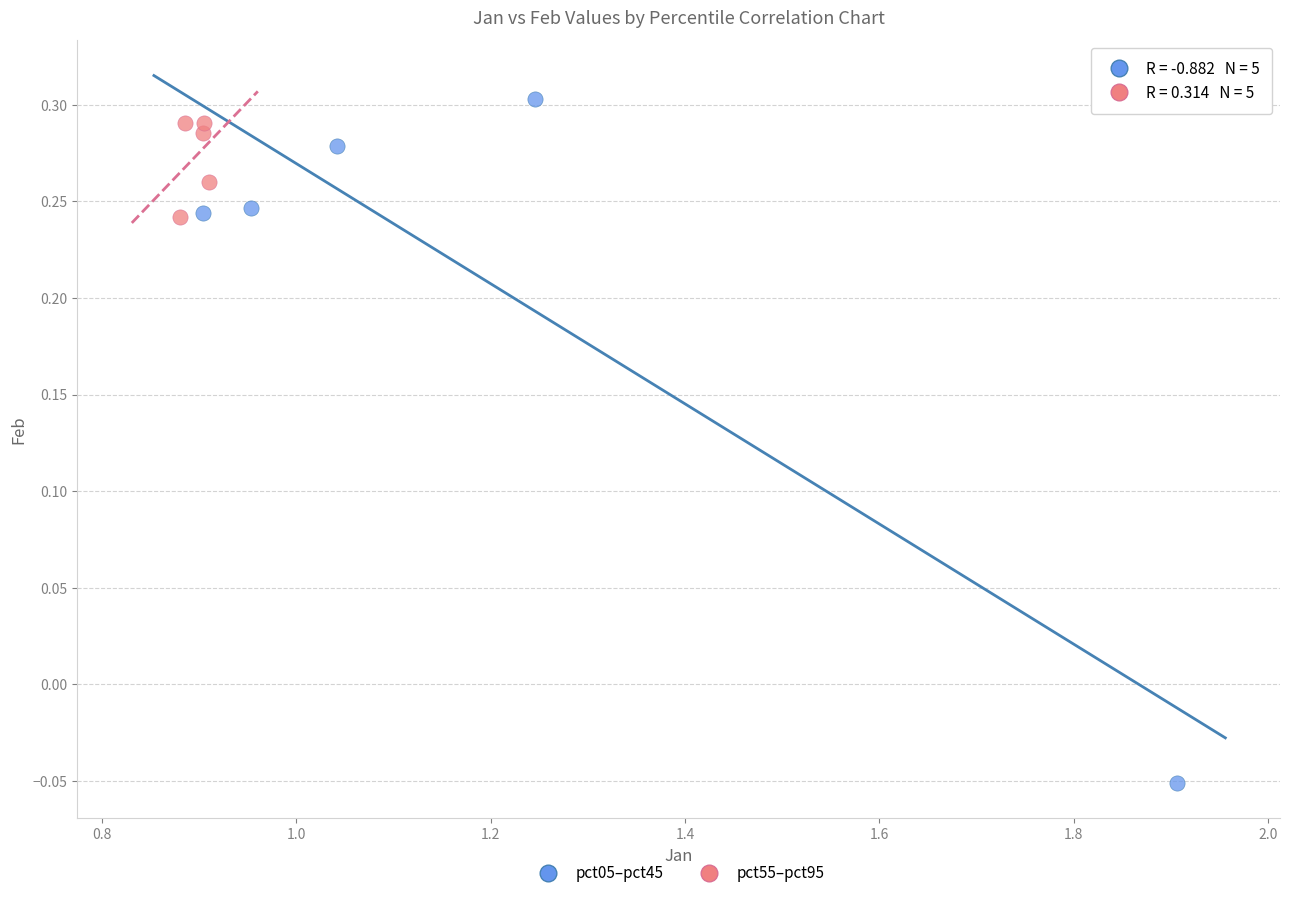

Which series contains the lowest Y value?

pct05–pct45